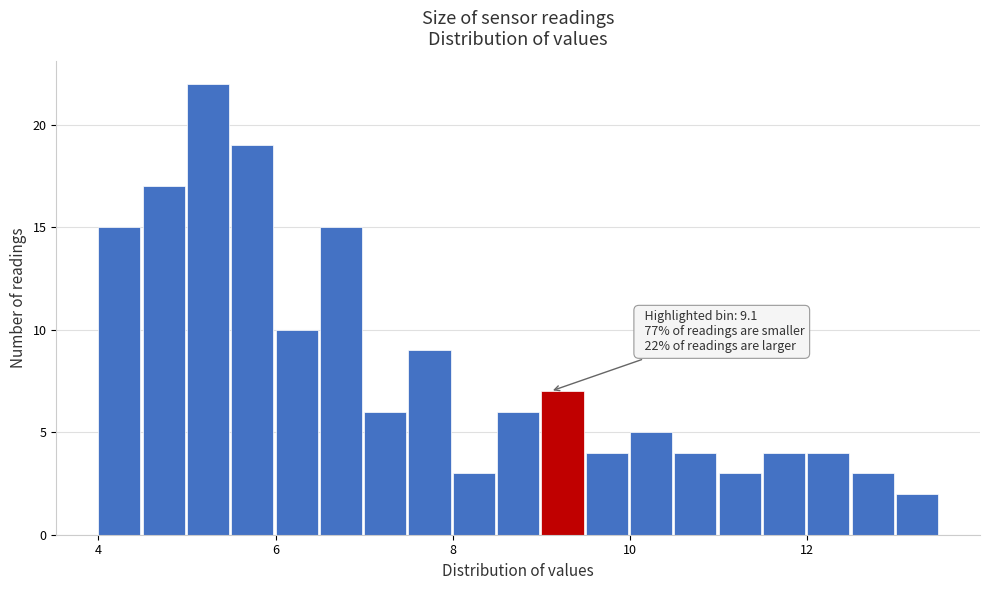

Read against the x-axis, roughly where is the centre of the tallest bar?

5.2